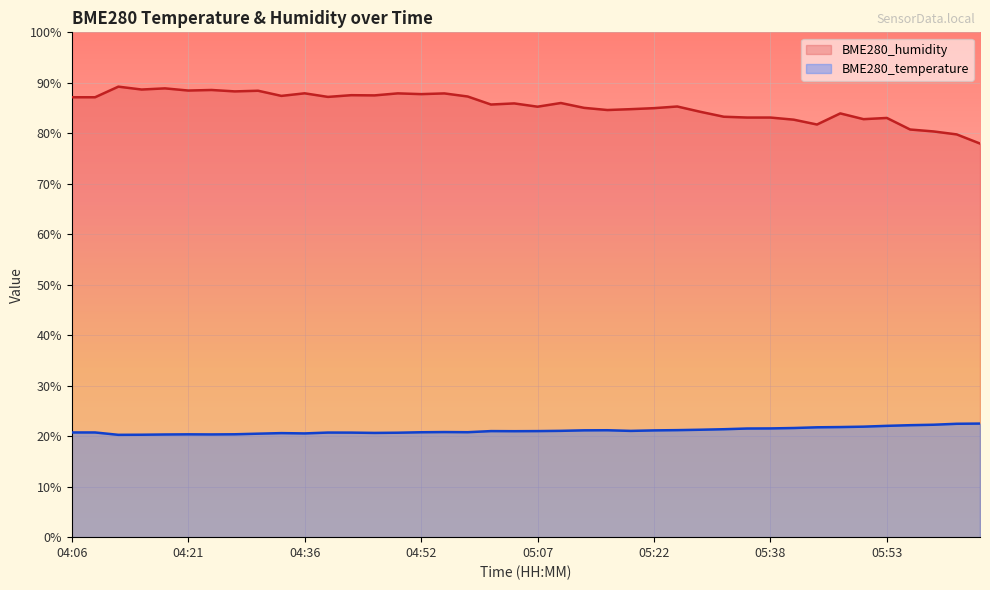

Reading left to right, what are all the values shown in this chart?

BME280_temperature: 04:06=20.7	04:09=20.7	04:12=20.3	04:15=20.3	04:18=20.3	04:21=20.4	04:24=20.4	04:27=20.4	04:30=20.5	04:33=20.6	04:36=20.6	04:39=20.7	04:43=20.7	04:46=20.6	04:49=20.7	04:52=20.8	04:55=20.8	04:58=20.8	05:01=21.0	05:04=21.0	05:07=21.0	05:10=21.1	05:13=21.2	05:16=21.2	05:19=21.1	05:22=21.1	05:26=21.2	05:29=21.3	05:32=21.4	05:35=21.5	05:38=21.5	05:41=21.6	05:44=21.8	05:47=21.8	05:50=21.9	05:53=22.1	05:56=22.2	05:59=22.3	06:02=22.5	06:05=22.5
BME280_humidity: 04:06=87.1	04:09=87.1	04:12=89.2	04:15=88.7	04:18=88.9	04:21=88.5	04:24=88.6	04:27=88.3	04:30=88.4	04:33=87.4	04:36=87.9	04:39=87.2	04:43=87.5	04:46=87.5	04:49=87.9	04:52=87.8	04:55=87.9	04:58=87.3	05:01=85.7	05:04=85.9	05:07=85.3	05:10=86.0	05:13=85.0	05:16=84.6	05:19=84.8	05:22=85.0	05:26=85.3	05:29=84.2	05:32=83.3	05:35=83.1	05:38=83.1	05:41=82.7	05:44=81.7	05:47=83.9	05:50=82.8	05:53=83.0	05:56=80.8	05:59=80.4	06:02=79.8	06:05=78.0